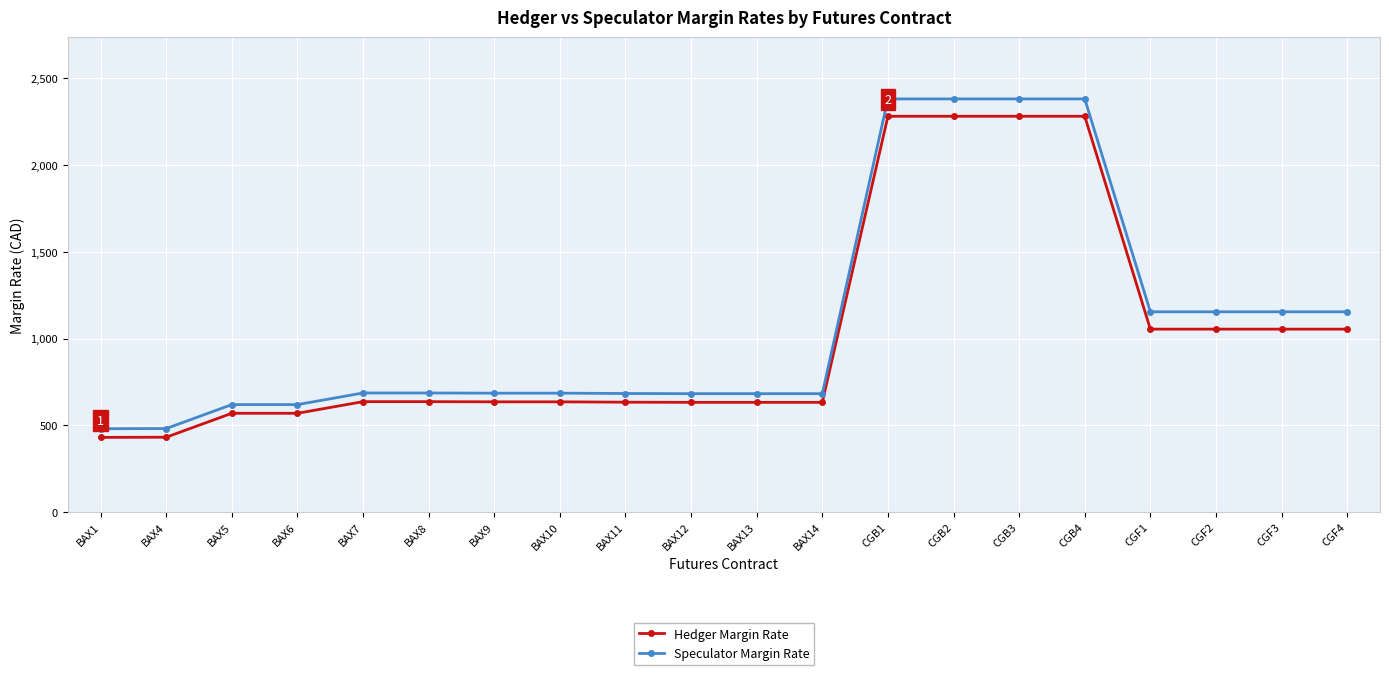

What is the difference between the highest and lowest values at CGB3?

100